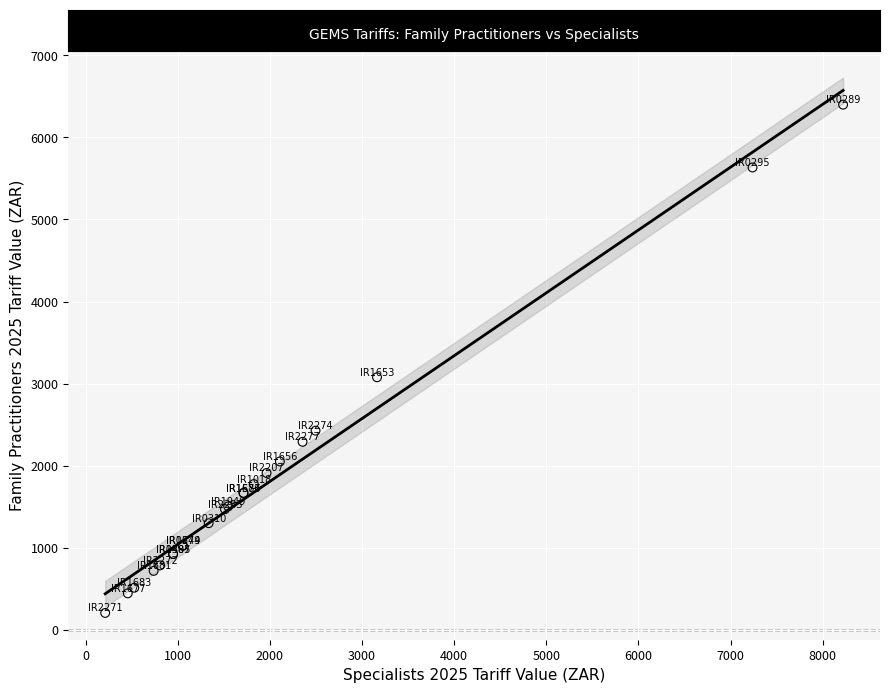

What Y value in the scatter plot is closest to 3301?

3076.8